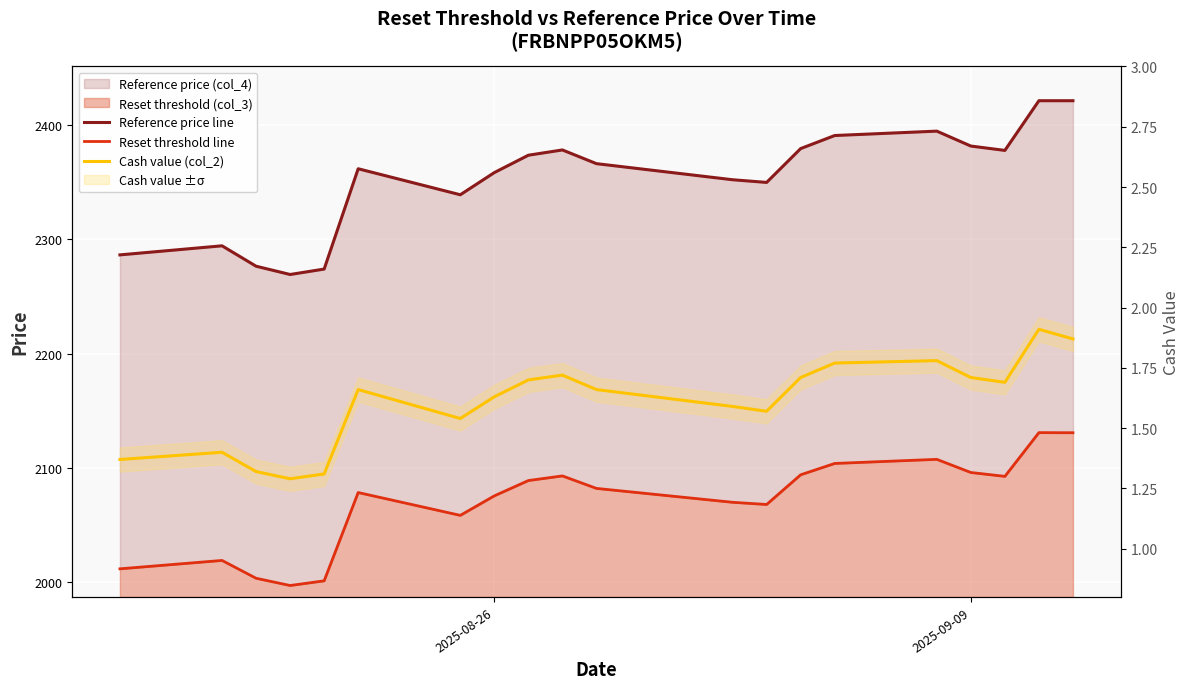

True or false: Reference price line has more than 2 interior local peaks.

True